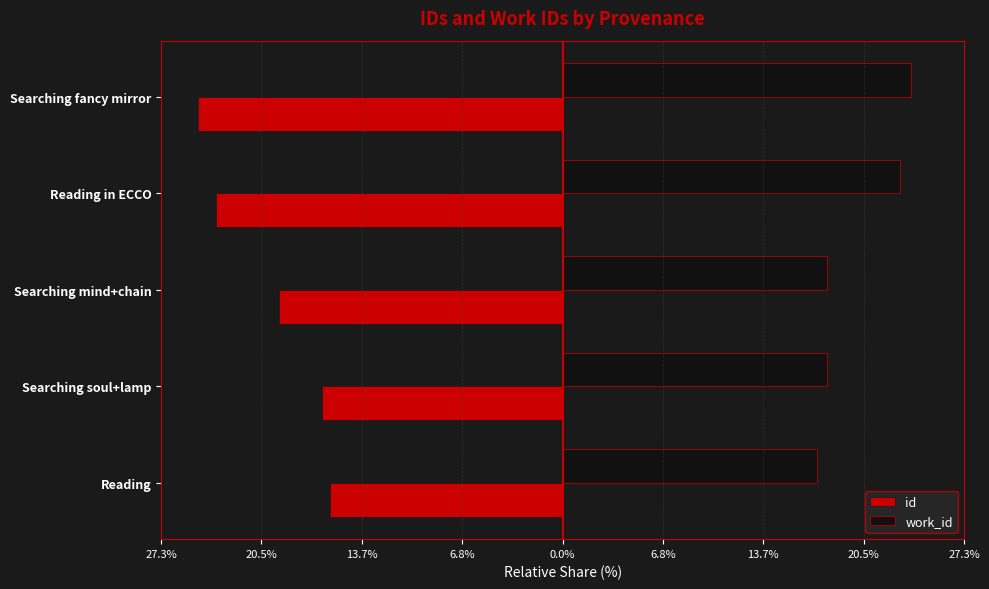

What are all the series names shown in the legend?

id, work_id